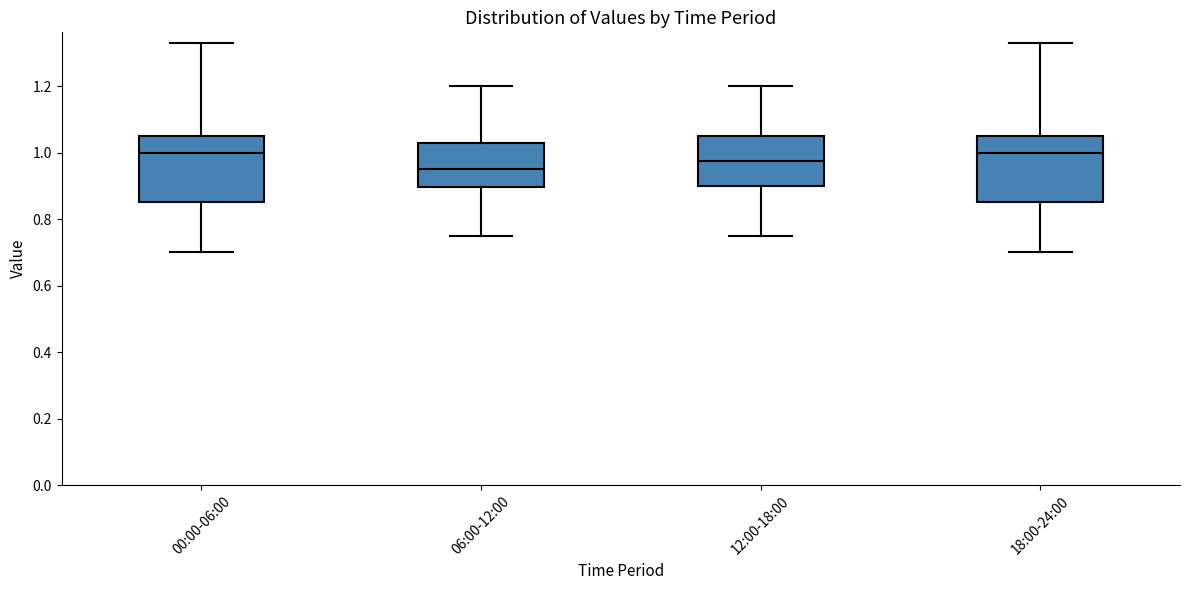

Reading left to right, read every box against the y-axis: the position of its median line, the range the box covers, and the ends of its whiskers. The values are not printed on the chart, so give them approximately, as read against the axis.

00:00-06:00: median 1.00, box 0.86 to 1.06, whiskers 0.70 to 1.34
06:00-12:00: median 0.96, box 0.90 to 1.02, whiskers 0.76 to 1.20
12:00-18:00: median 0.98, box 0.90 to 1.06, whiskers 0.76 to 1.20
18:00-24:00: median 1.00, box 0.86 to 1.06, whiskers 0.70 to 1.34